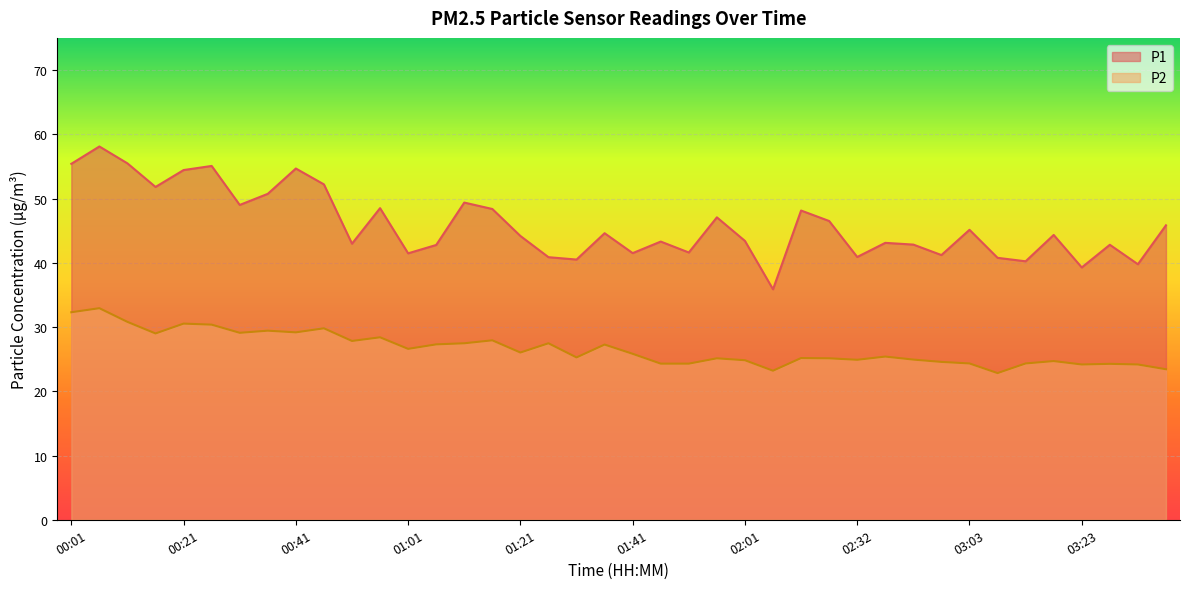

Which series has the largest range (max minus min)?

P1